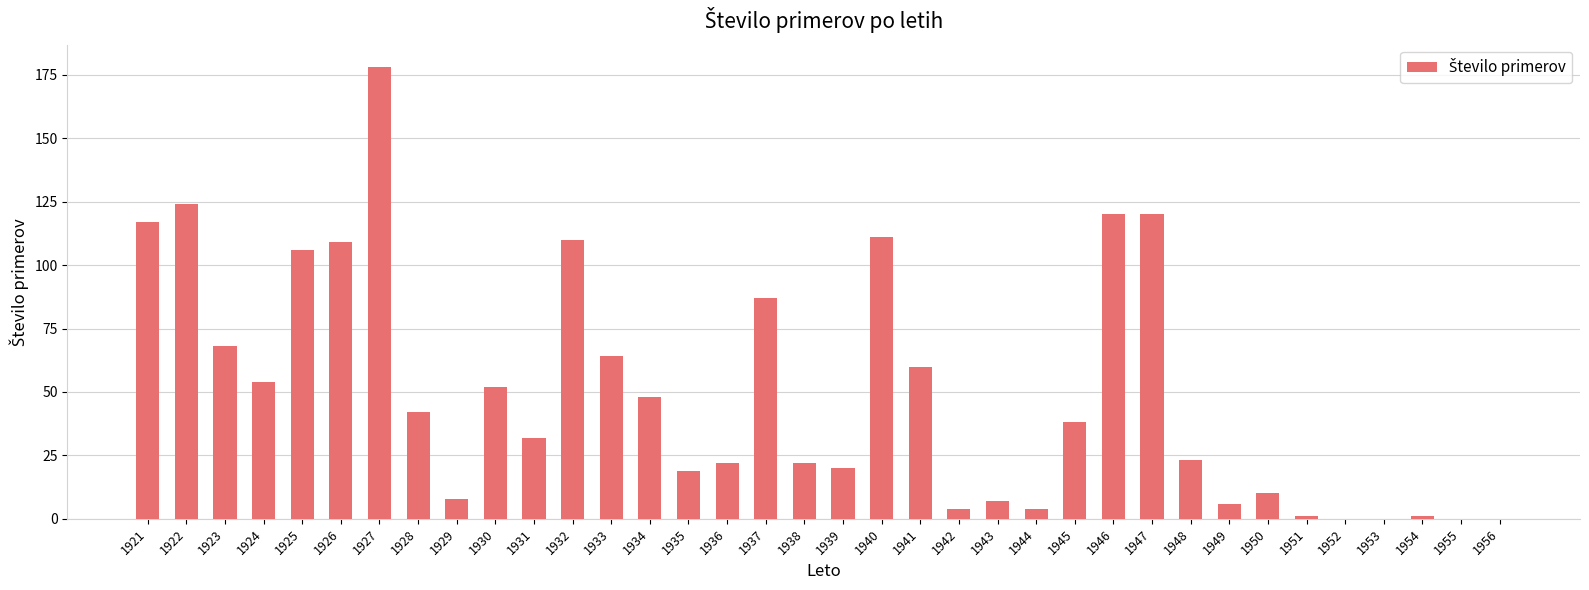

Which has a higher value, 1937 or 1949?

1937